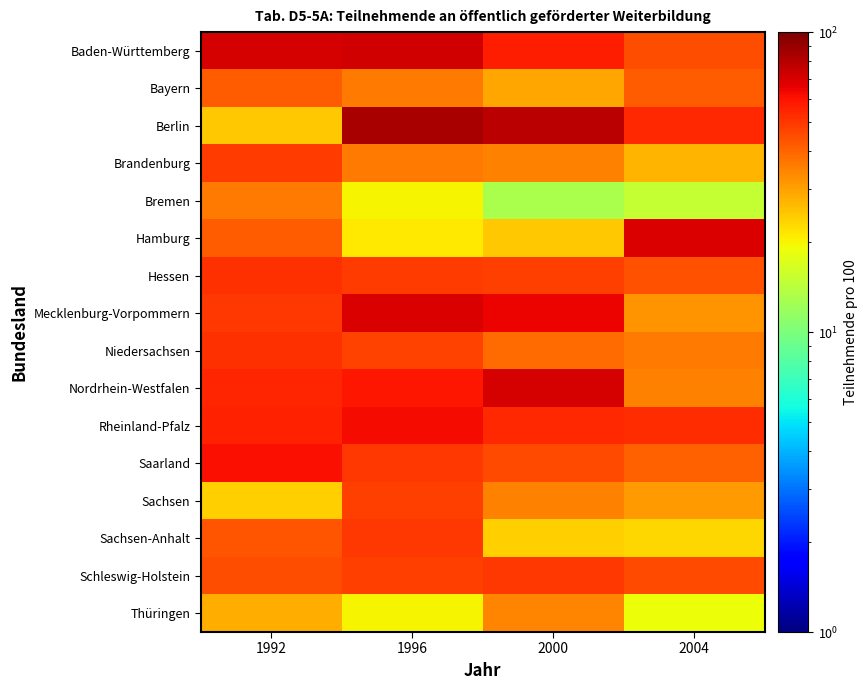

List the series in order of their peak value, highest first.

Berlin, Baden-Württemberg, Nordrhein-Westfalen, Hamburg, Mecklenburg-Vorpommern, Rheinland-Pfalz, Saarland, Hessen, Niedersachsen, Sachsen-Anhalt, Schleswig-Holstein, Brandenburg, Sachsen, Bayern, Bremen, Thüringen